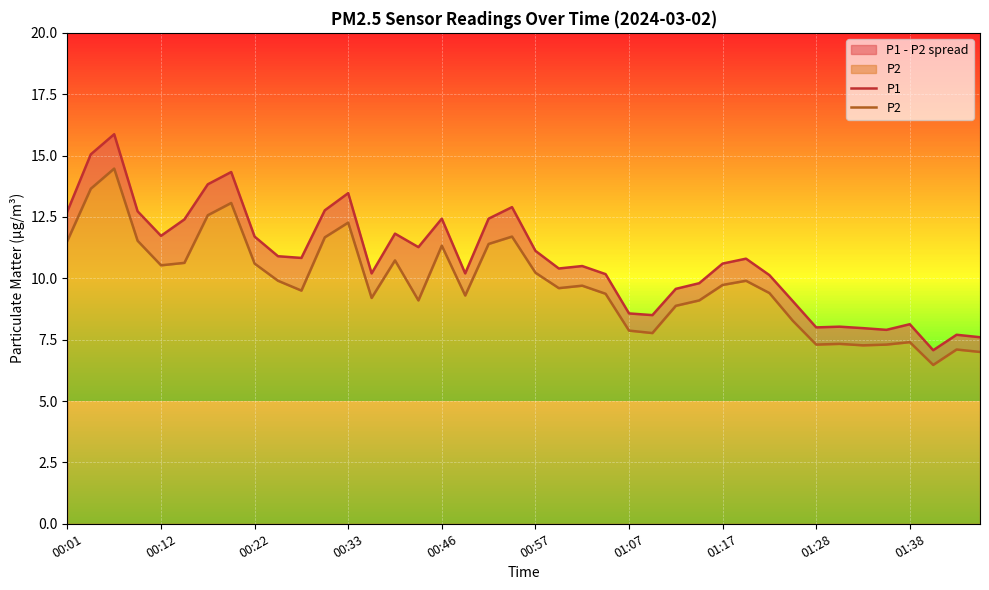

Count the number of categories in the chart.

40